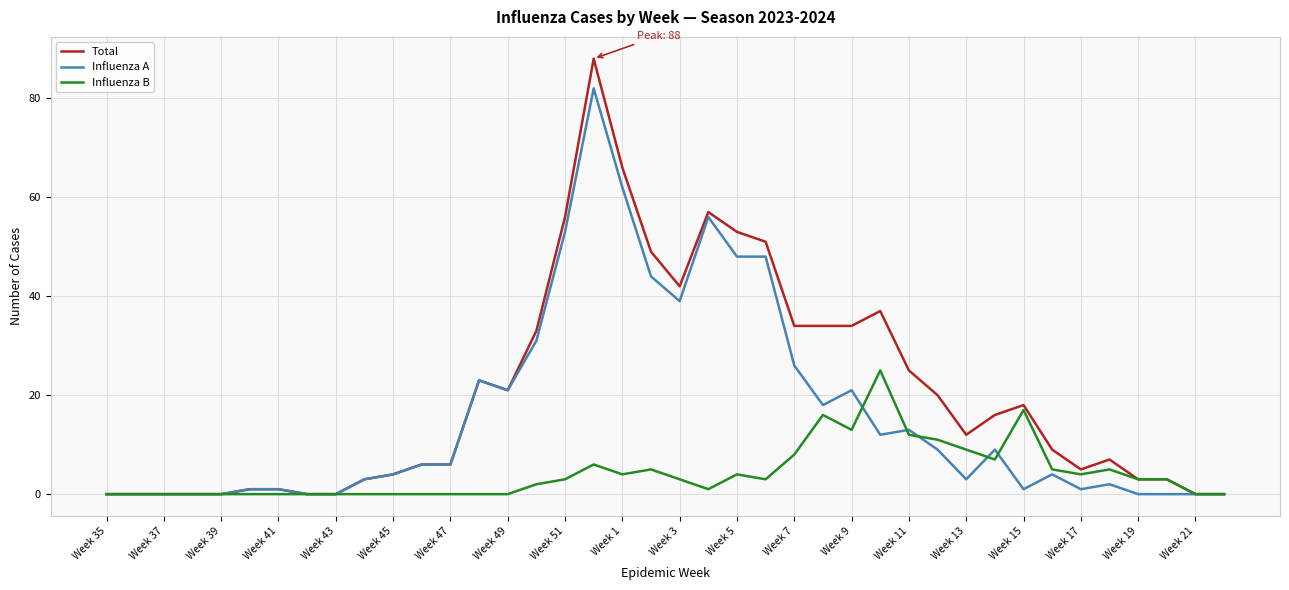

What is the average value of the Total series?

20